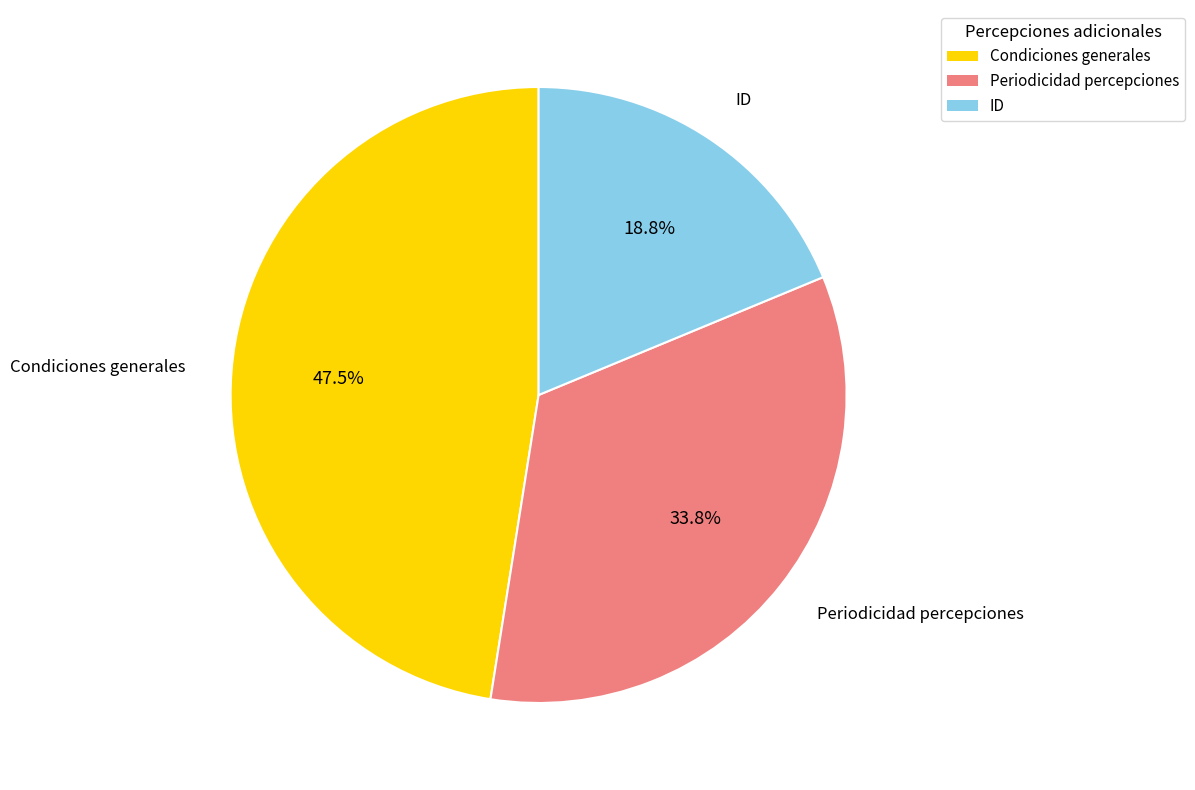

How many slices are in this pie chart?

3